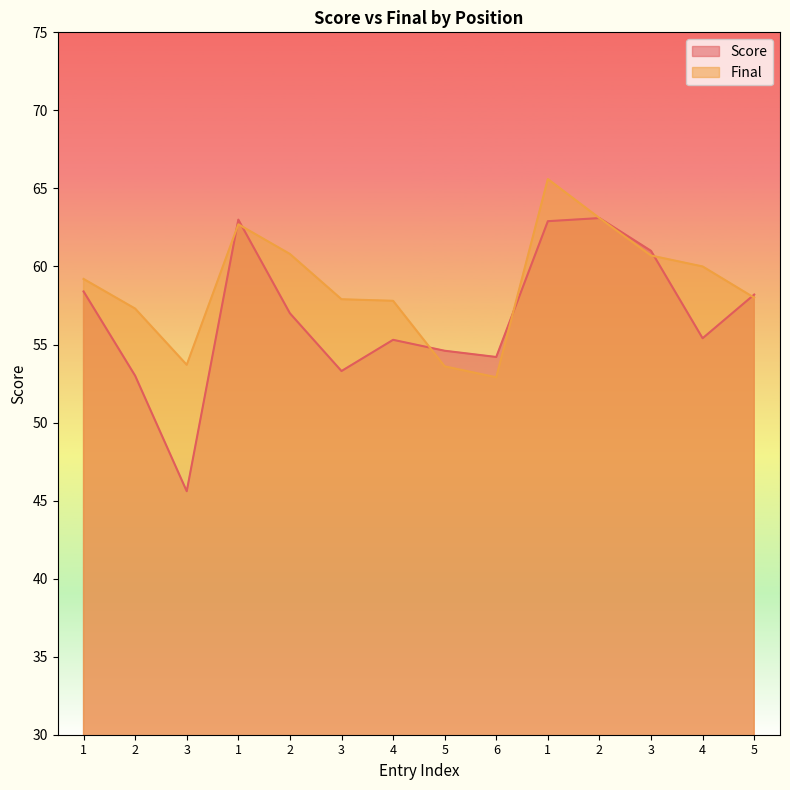

At which category is the sum across all series the highest?

1